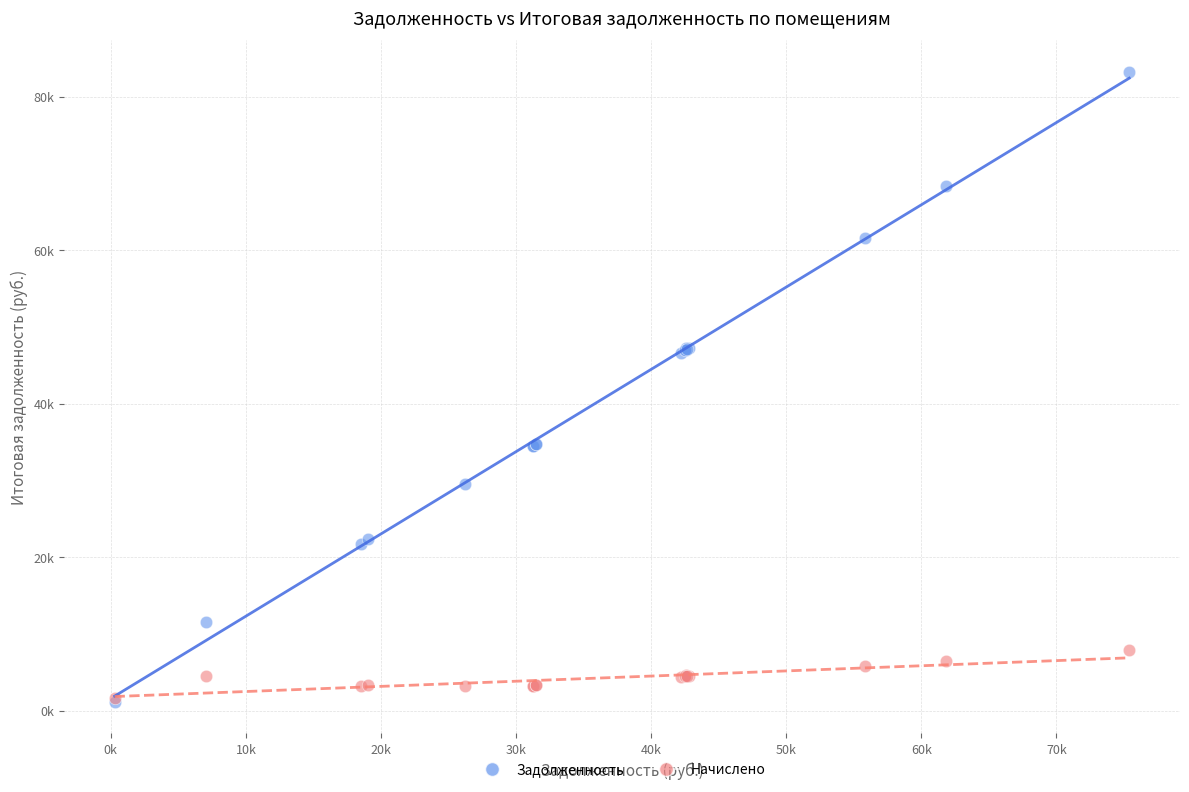

What are all the series names shown in the legend?

Задолженность, Начислено